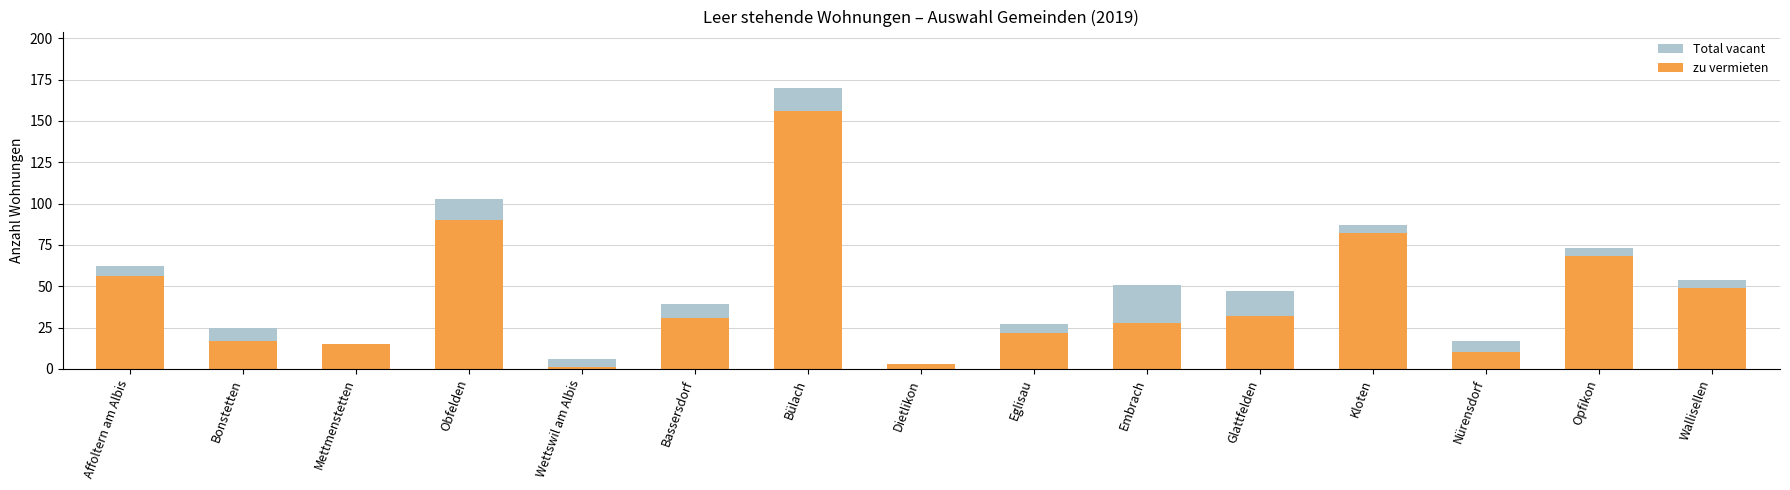

What is the sum of the Total vacant values at Wallisellen and Glattfelden?

101